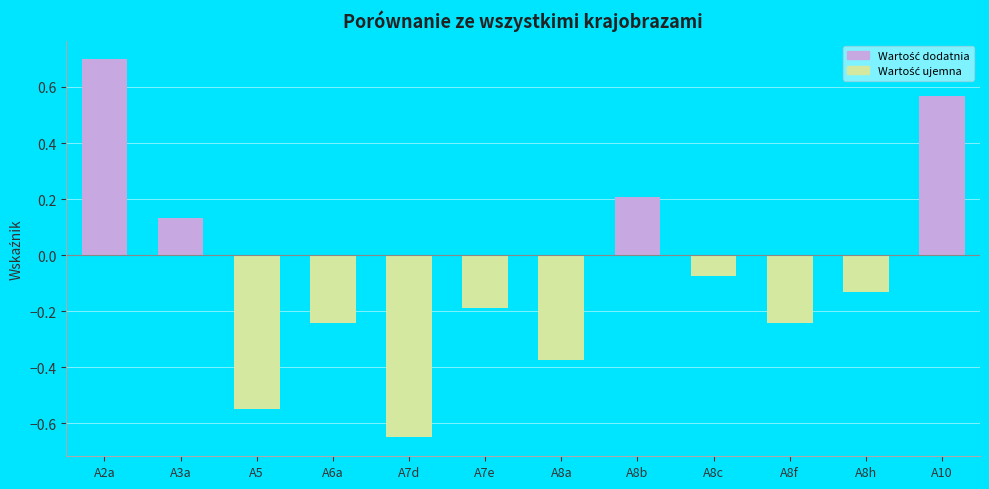

Where does the data first go above 0?

A2a